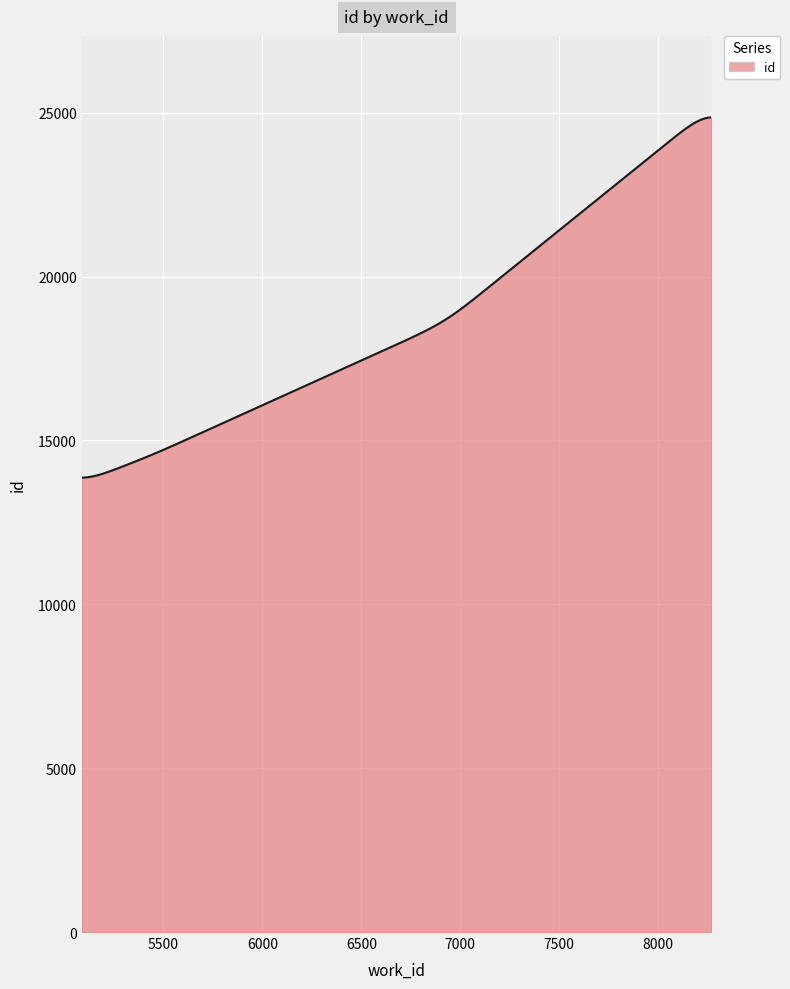

What is the minimum value shown in the chart?

13863.0